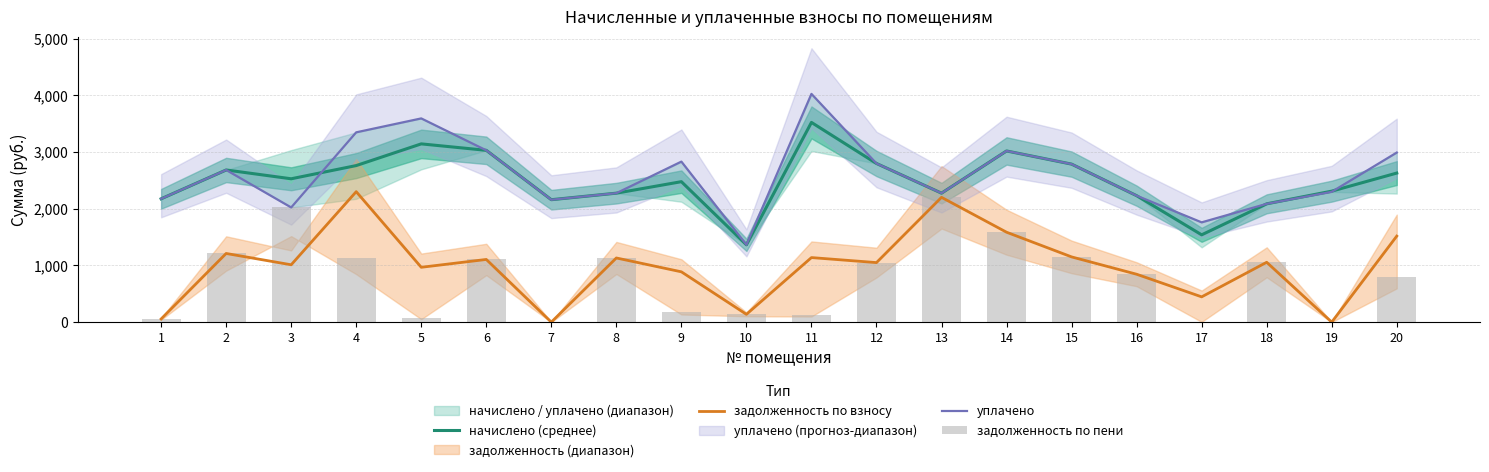

The задолженность по взносу series shows -813.6 at 7. True or false?

False